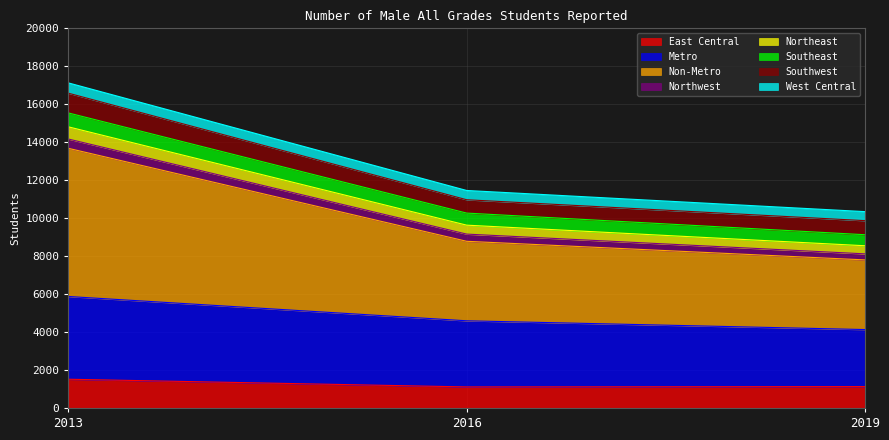

At which category is the sum across all series the highest?

2013